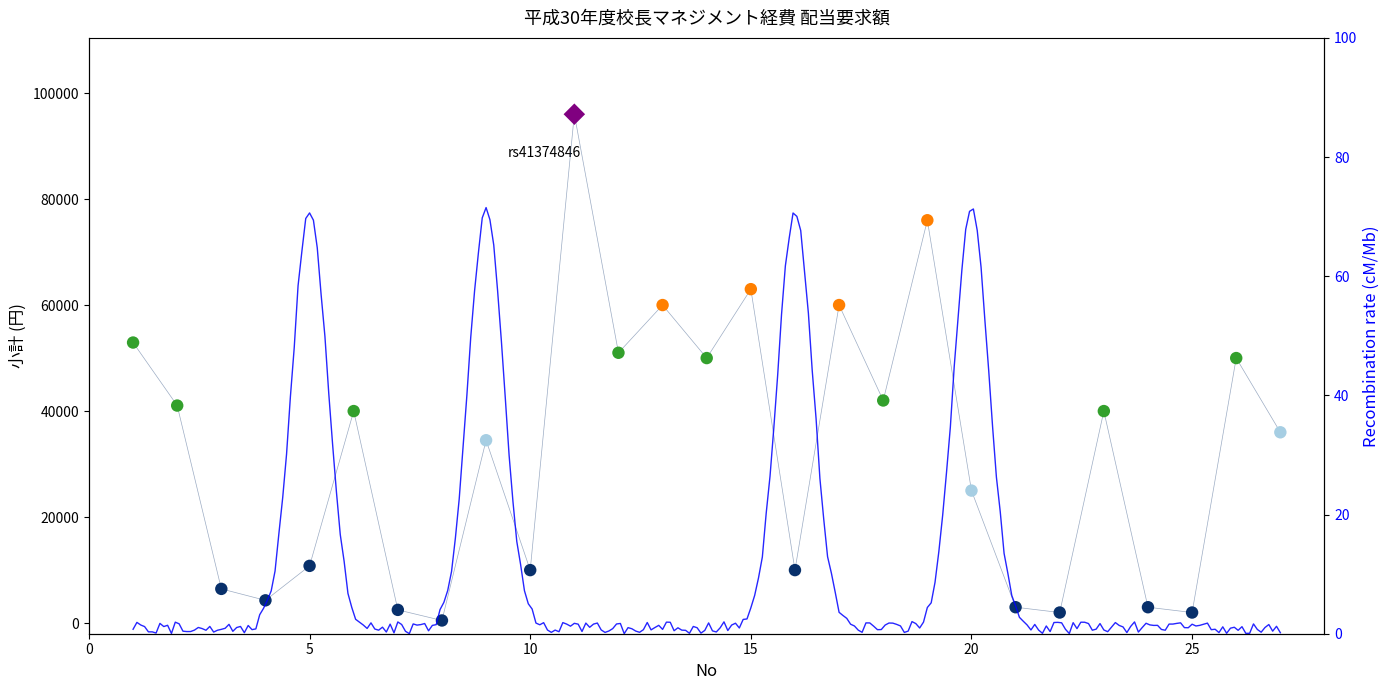

What is the ratio of the value at 1 to the value at 22?

26.5